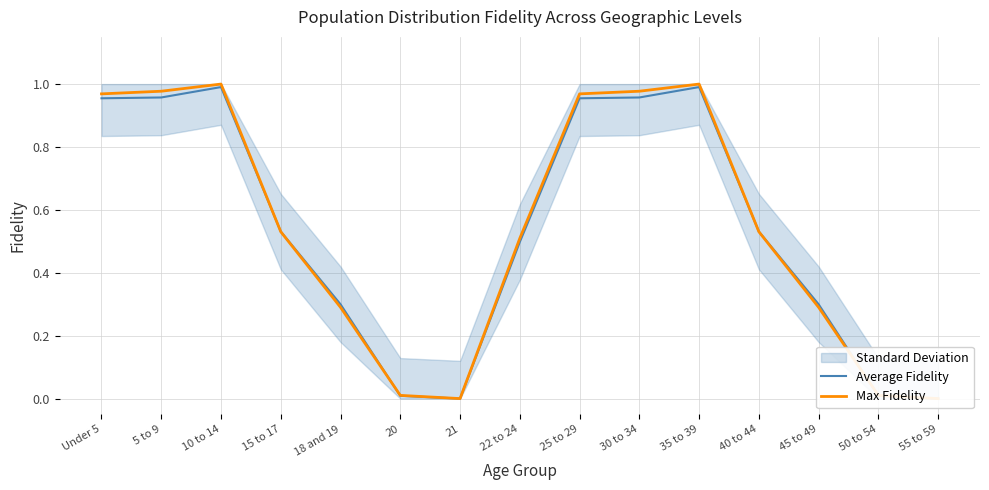

Reading left to right, what are all the values shown in this chart?

Average Fidelity: Under 5=1.0	5 to 9=1.0	10 to 14=1.0	15 to 17=0.5	18 and 19=0.3	20=0.0	21=0.0	22 to 24=0.5	25 to 29=1.0	30 to 34=1.0	35 to 39=1.0	40 to 44=0.5	45 to 49=0.3	50 to 54=0.0	55 to 59=0.0
Max Fidelity: Under 5=1.0	5 to 9=1.0	10 to 14=1.0	15 to 17=0.5	18 and 19=0.3	20=0.0	21=0.0	22 to 24=0.5	25 to 29=1.0	30 to 34=1.0	35 to 39=1.0	40 to 44=0.5	45 to 49=0.3	50 to 54=0.0	55 to 59=0.0